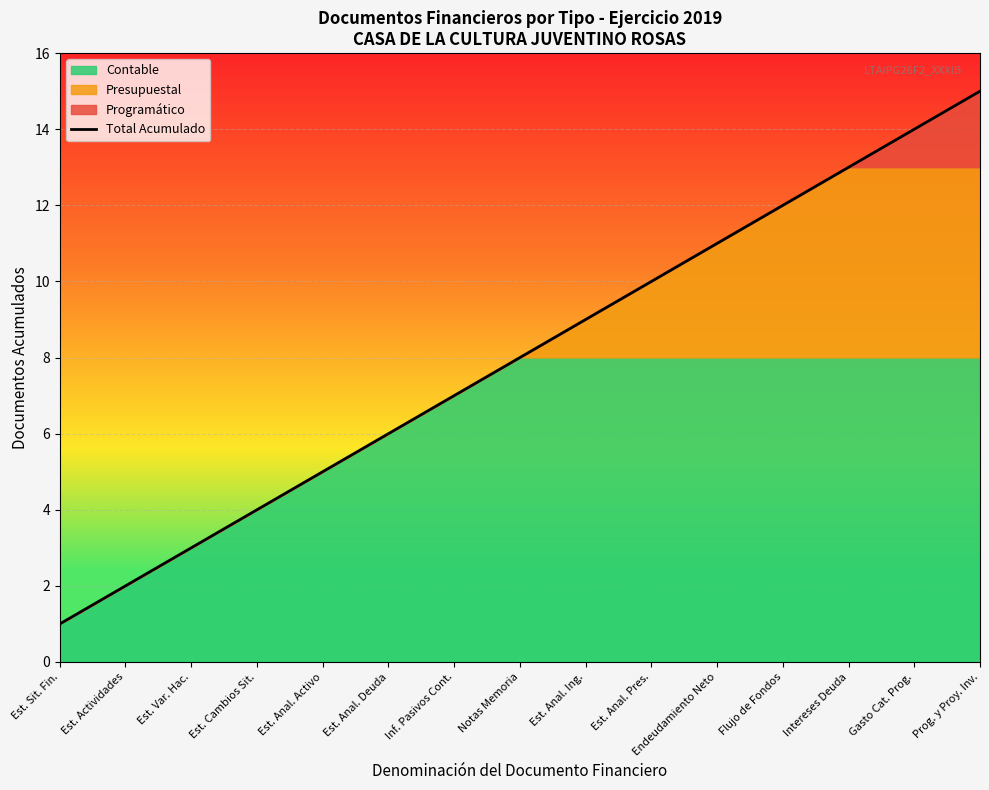

Is it true that Total Acumulado equals 19 at Endeudamiento Neto?

False